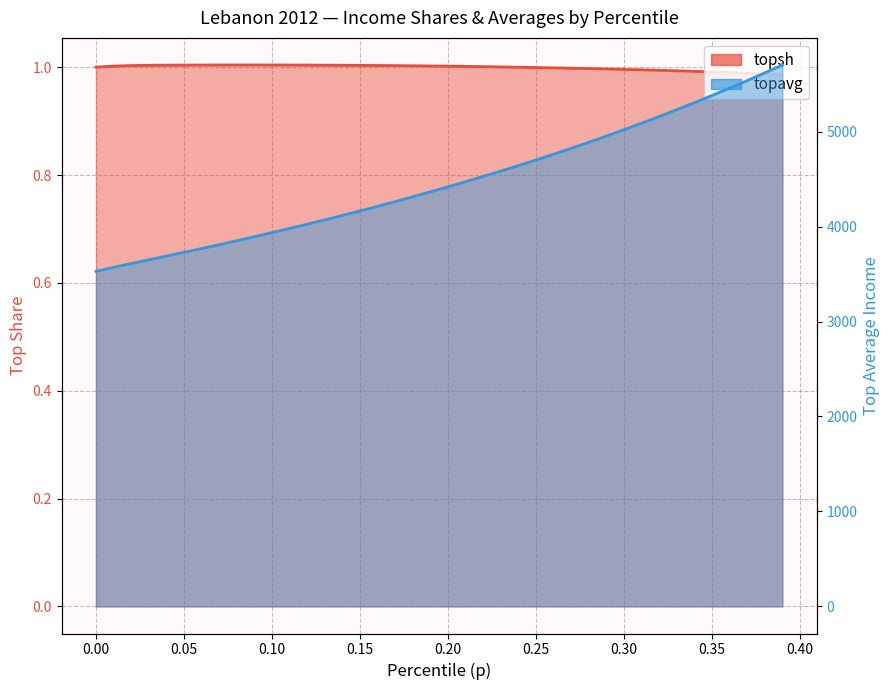

Which label corresponds to the smallest value in the chart?

0.39